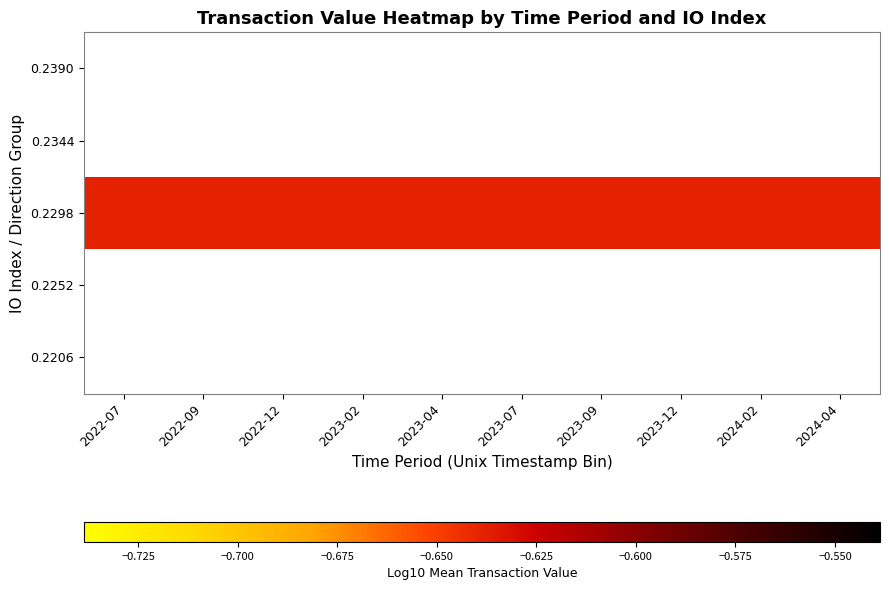

What is the smallest value displayed?

-0.6